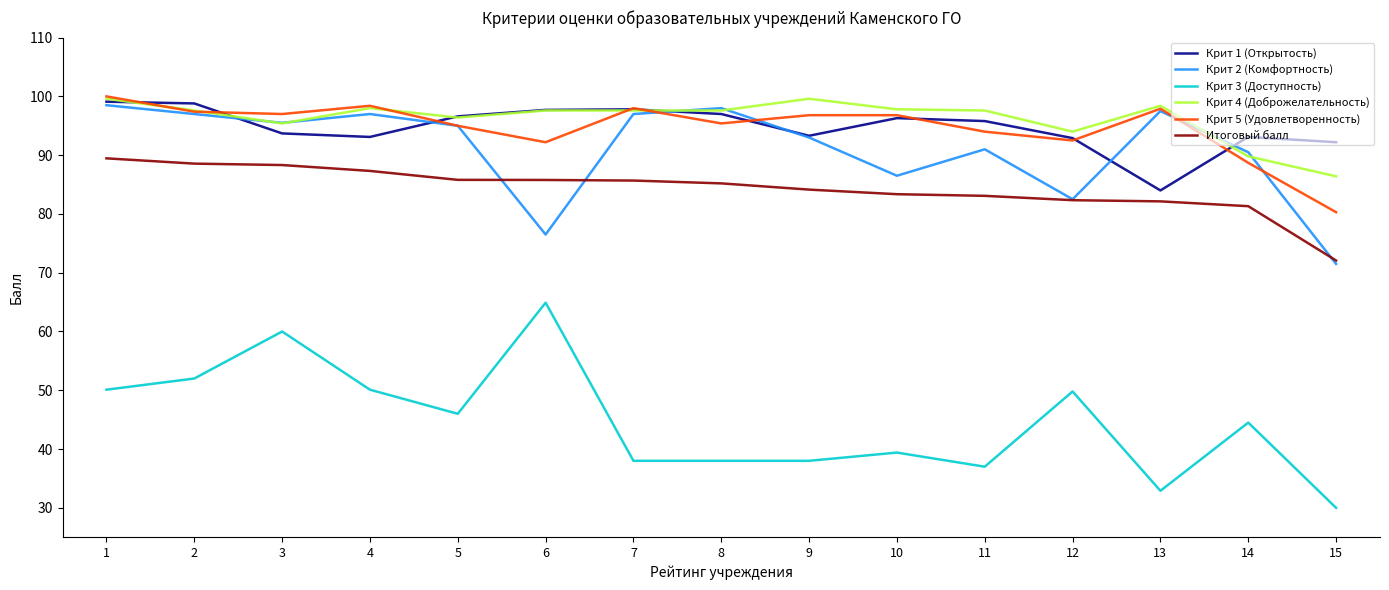

At which category does Крит 4 (Доброжелательность) reach its first local valley?

3